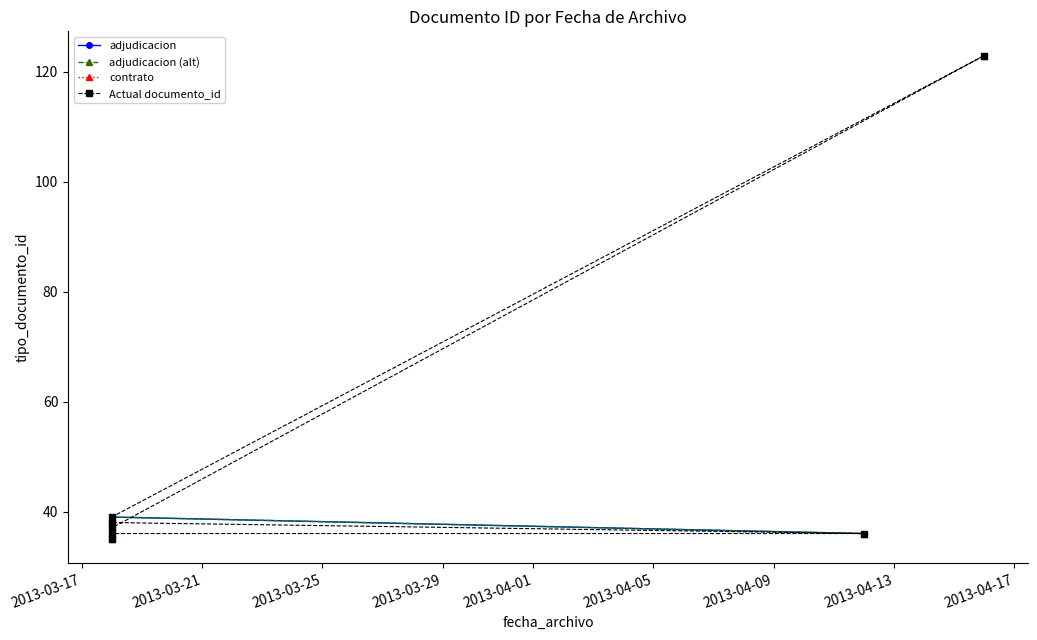

What is the sum of all values?

344